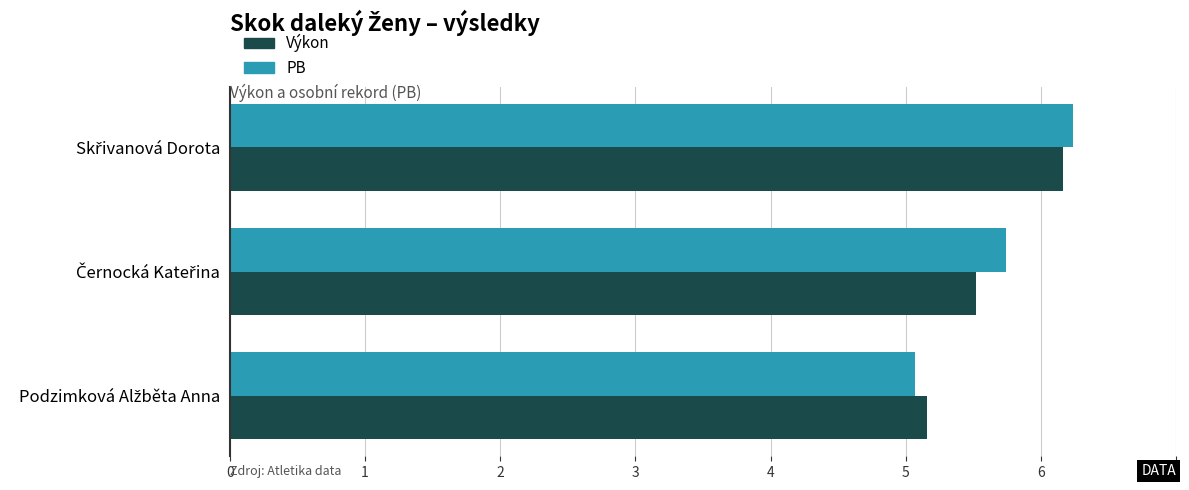

What is the average value of the PB series?

5.7